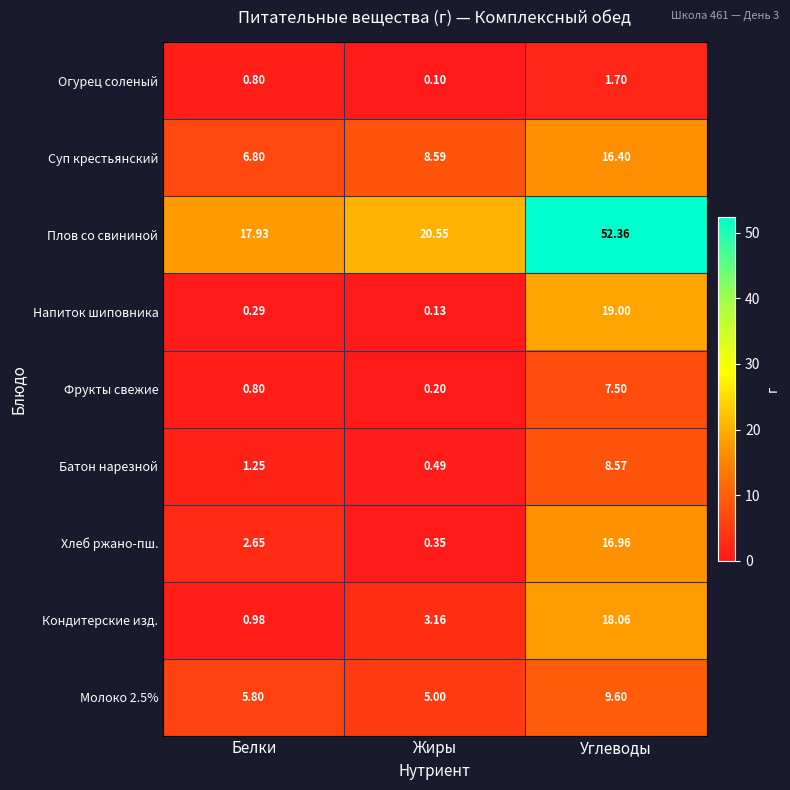

At which label is Суп крестьянский closest to 11?

Жиры